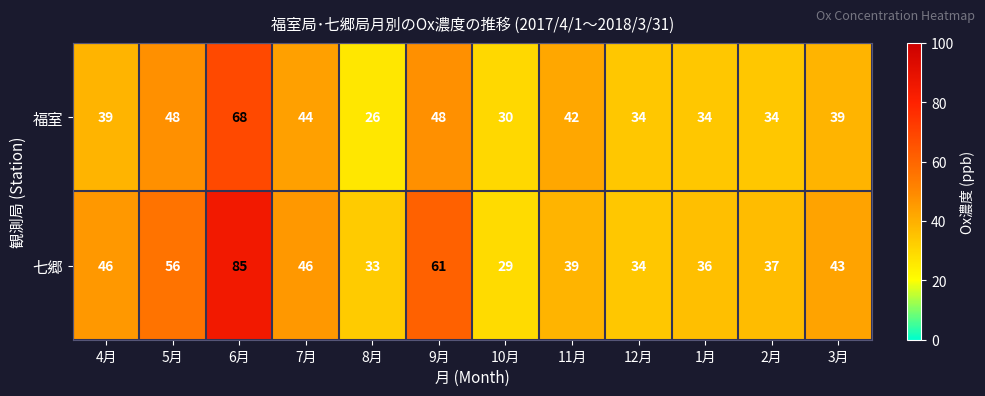

Reading left to right, transcribe all the data shown in this chart.

福室: 4月=39	5月=48	6月=68	7月=44	8月=26	9月=48	10月=30	11月=42	12月=34	1月=34	2月=34	3月=39
七郷: 4月=46	5月=56	6月=85	7月=46	8月=33	9月=61	10月=29	11月=39	12月=34	1月=36	2月=37	3月=43